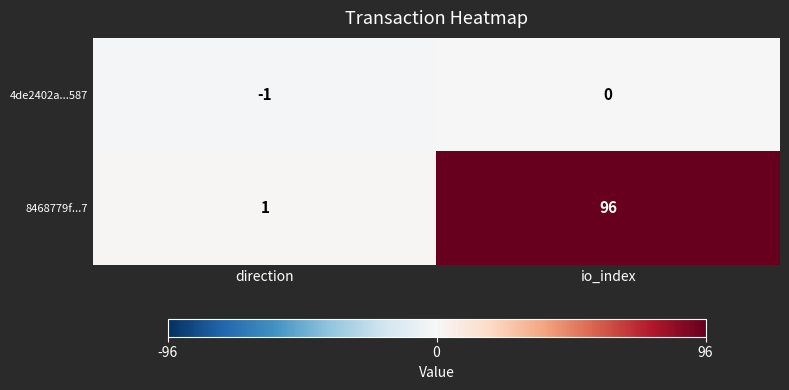

Rank the series at io_index from lowest to highest value.

4de2402a...587, 8468779f...7